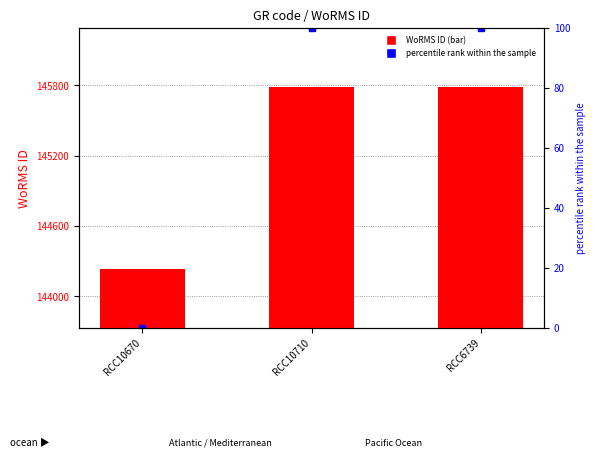

True or false: the data shows 145791 at RCC6739.

True